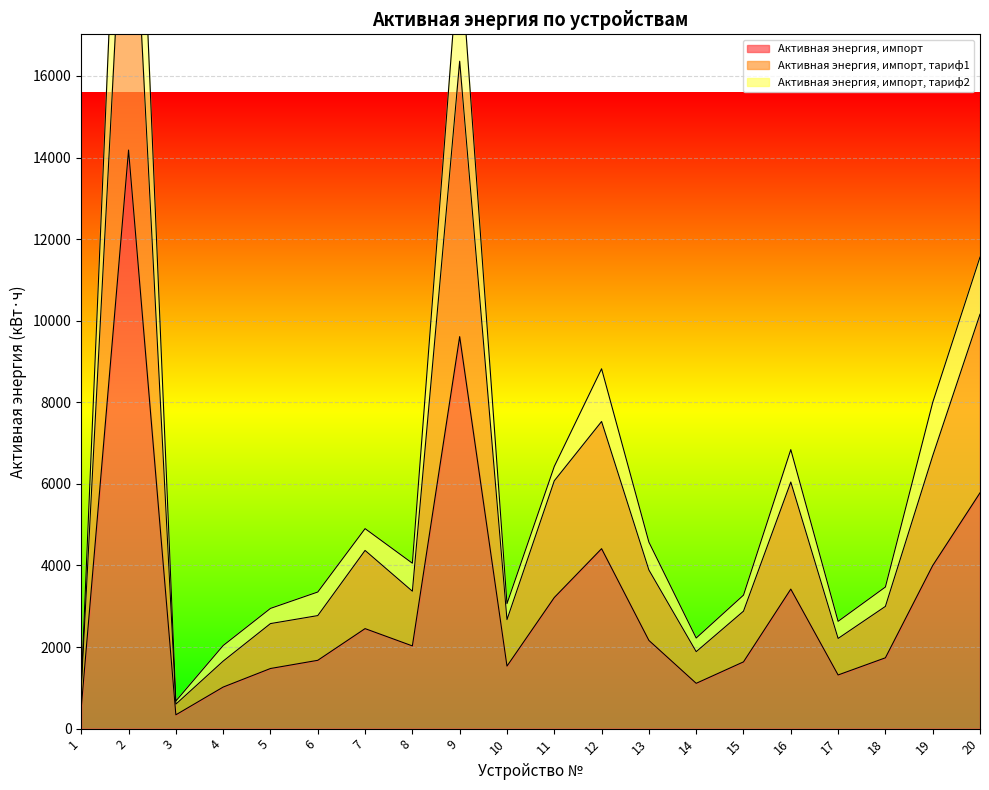

What is the sum of the Активная энергия, импорт values at 13 and 18?

3898.9